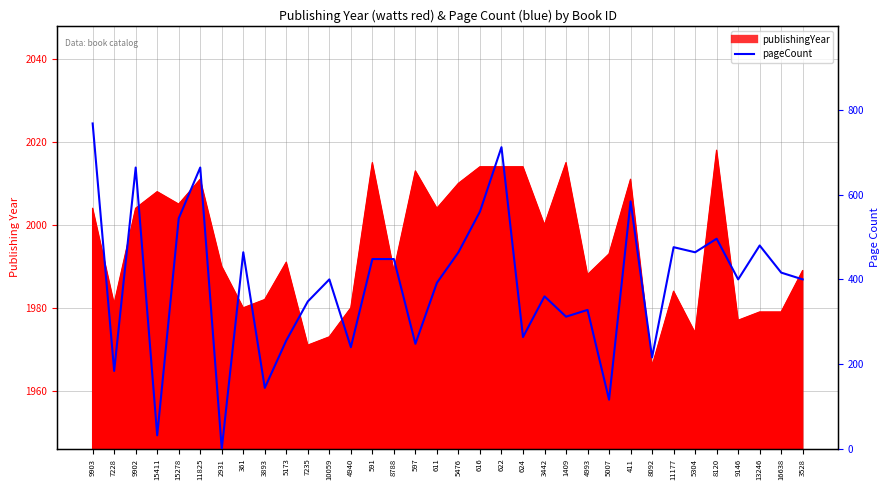

True or false: the data shows 560 at 616.

True